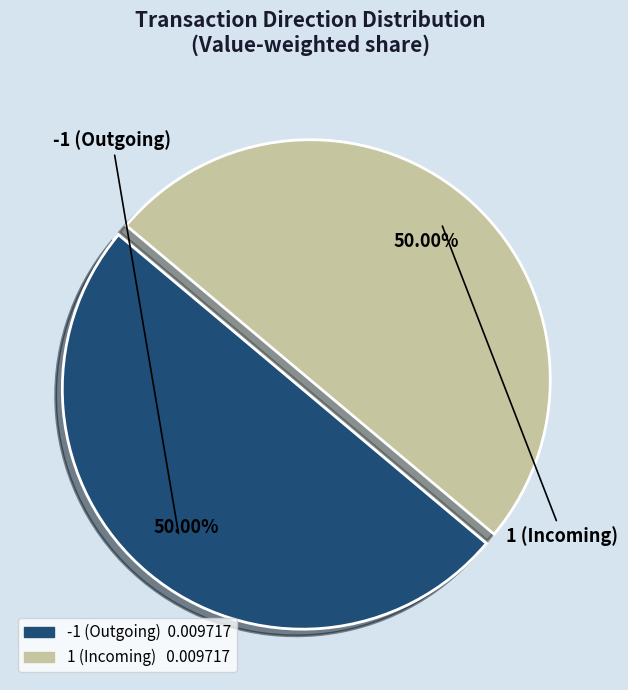

What is the ratio of the value at 1 to the value at -1?

1.0